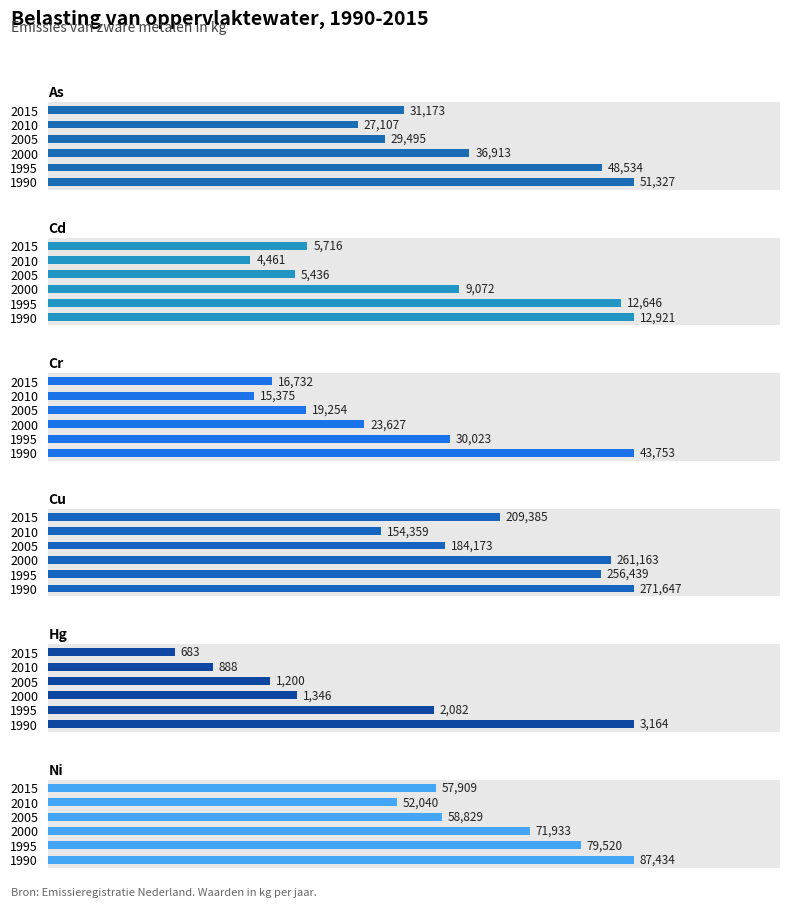

True or false: Cu has a value of 402199.1 at 1.

False